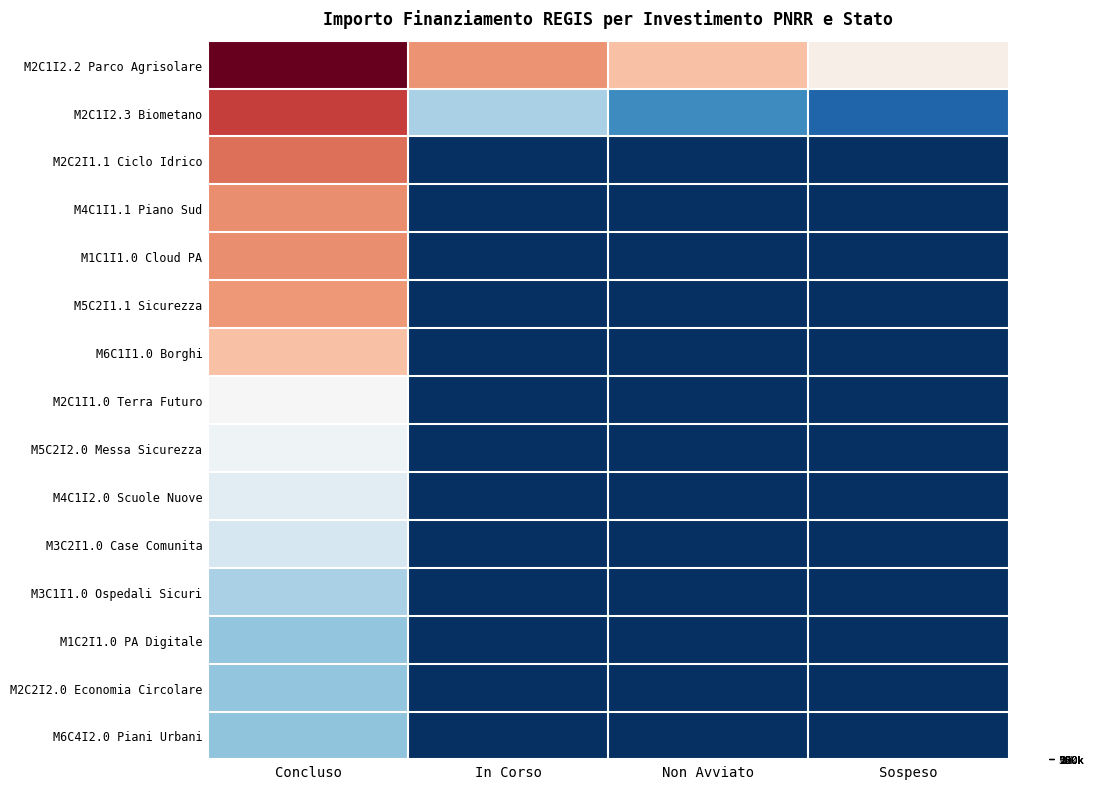

Reading left to right, extract all data points from this chart.

M2C1I2.2 Parco Agrisolare: Concluso=299862.0	In Corso=183501.0	Non Avviato=150000.0	Sospeso=100000.0
M2C1I2.3 Biometano: Concluso=234000.0	In Corso=60000.0	Non Avviato=32868.0	Sospeso=17625.0
M2C2I1.1 Ciclo Idrico: Concluso=205092.0	In Corso=0.0	Non Avviato=0.0	Sospeso=0.0
M4C1I1.1 Piano Sud: Concluso=187212.0	In Corso=0.0	Non Avviato=0.0	Sospeso=0.0
M1C1I1.0 Cloud PA: Concluso=186624.0	In Corso=0.0	Non Avviato=0.0	Sospeso=0.0
M5C2I1.1 Sicurezza: Concluso=180000.0	In Corso=0.0	Non Avviato=0.0	Sospeso=0.0
M6C1I1.0 Borghi: Concluso=150000.0	In Corso=0.0	Non Avviato=0.0	Sospeso=0.0
M2C1I1.0 Terra Futuro: Concluso=88400.0	In Corso=0.0	Non Avviato=0.0	Sospeso=0.0
M5C2I2.0 Messa Sicurezza: Concluso=84735.1	In Corso=0.0	Non Avviato=0.0	Sospeso=0.0
M4C1I2.0 Scuole Nuove: Concluso=78445.4	In Corso=0.0	Non Avviato=0.0	Sospeso=0.0
M3C2I1.0 Case Comunita: Concluso=73440.0	In Corso=0.0	Non Avviato=0.0	Sospeso=0.0
M3C1I1.0 Ospedali Sicuri: Concluso=60000.0	In Corso=0.0	Non Avviato=0.0	Sospeso=0.0
M1C2I1.0 PA Digitale: Concluso=53784.0	In Corso=0.0	Non Avviato=0.0	Sospeso=0.0
M2C2I2.0 Economia Circolare: Concluso=53736.0	In Corso=0.0	Non Avviato=0.0	Sospeso=0.0
M6C4I2.0 Piani Urbani: Concluso=52920.0	In Corso=0.0	Non Avviato=0.0	Sospeso=0.0